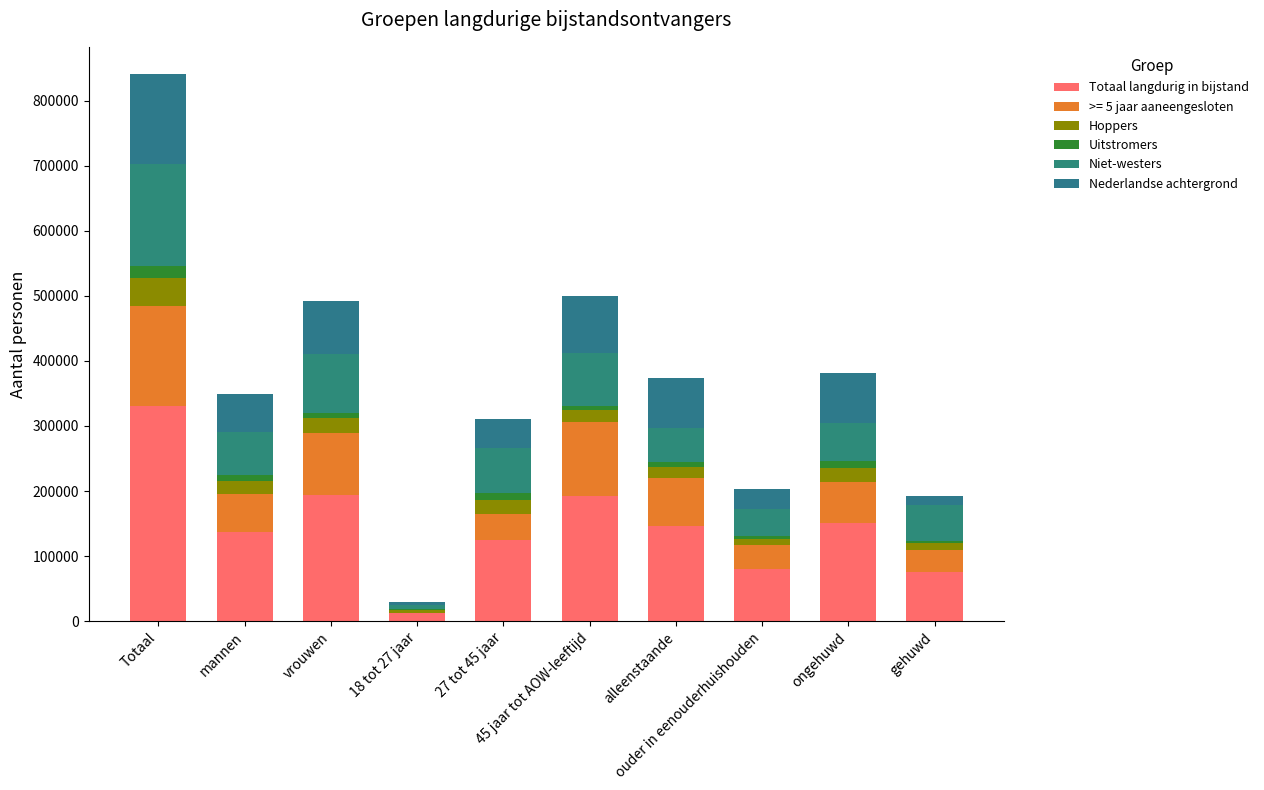

Are the bars horizontal?

No